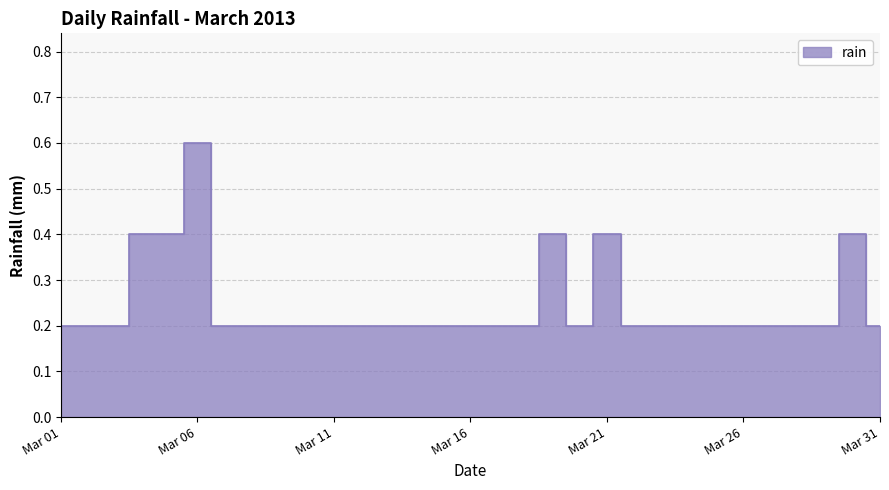

True or false: there are more than 2 points higher than both neighbors.

True